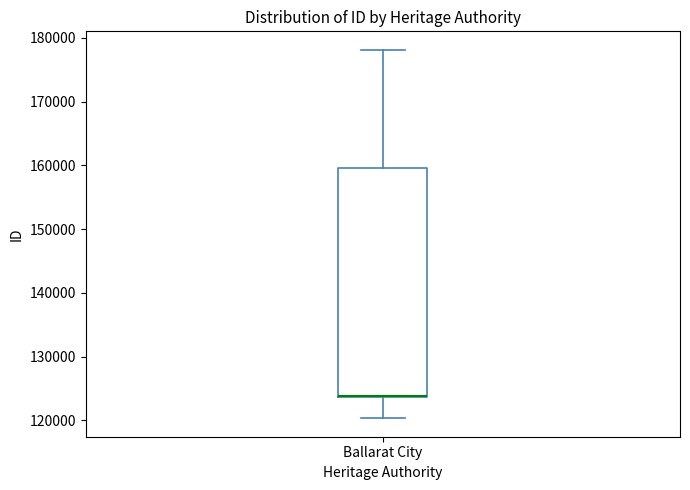

Transcribe this box plot: give where the median line is, the range the box spans, and where the two whiskers end, as read against the y-axis. The values are not printed on the chart, so give them approximately, as read against the axis.

median 124000 (drawn on the box's lower edge), box 124000 to 160000, whiskers 120000 to 178000